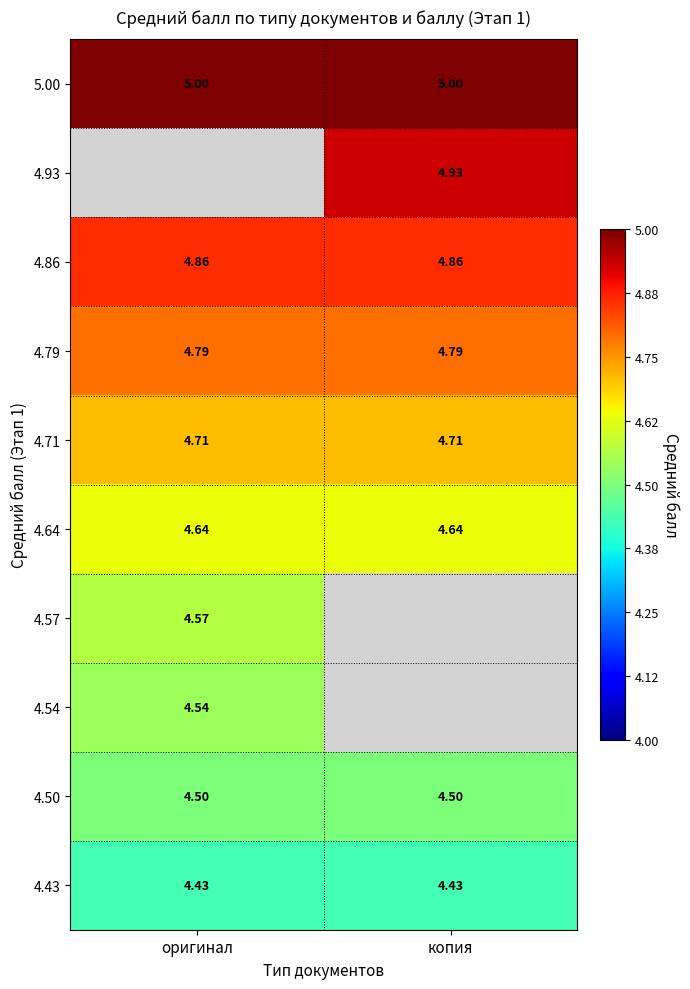

At which label is 4.43 closest to 4?

оригинал